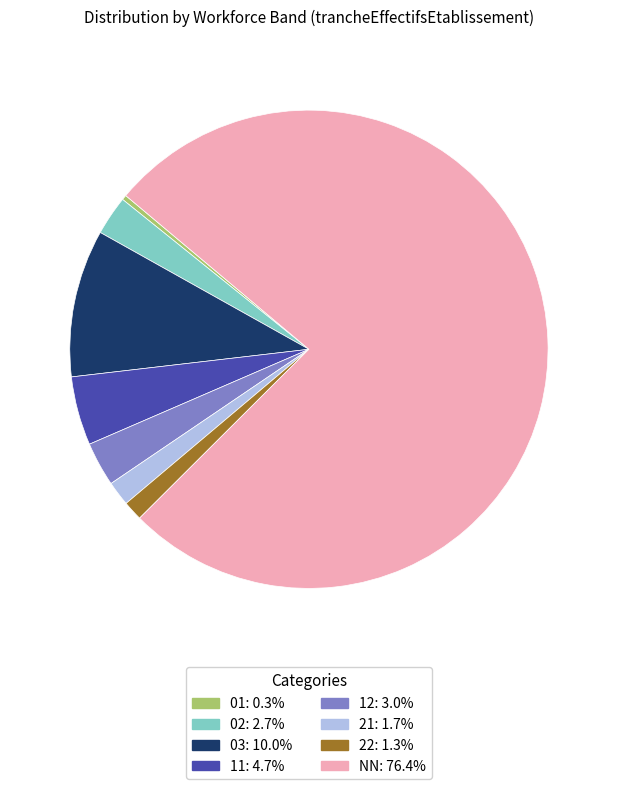

Does 02 represent more than half of the total?

No